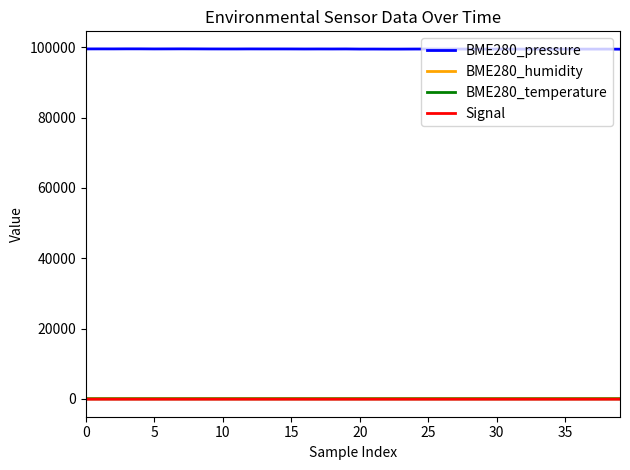

True or false: BME280_temperature and BME280_pressure intersect in this chart.

False